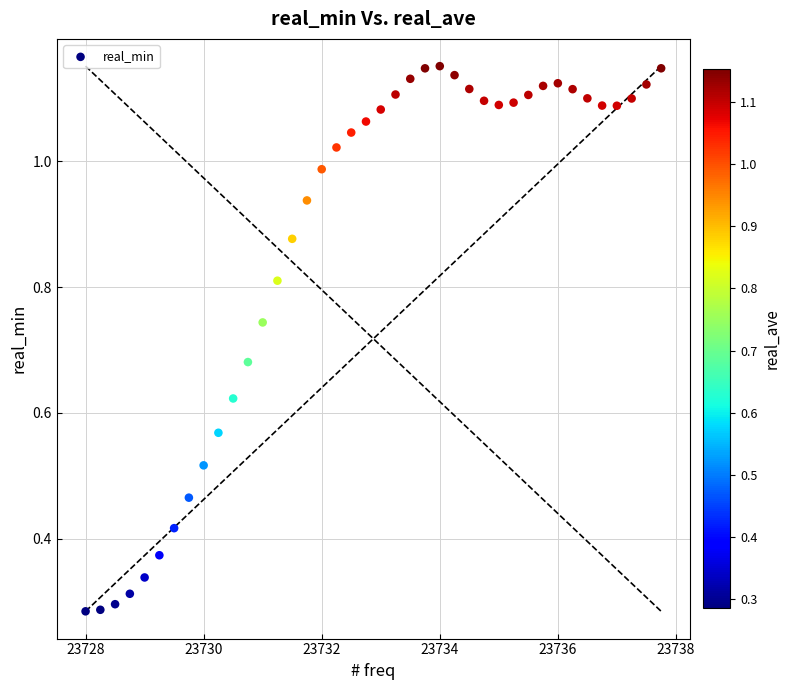

What is the range of X values (max minus min)?

9.8